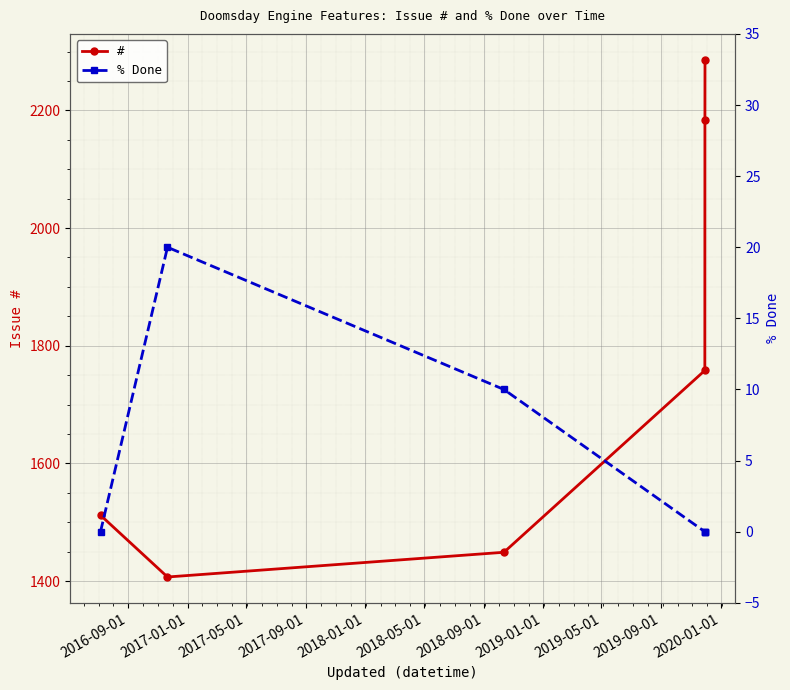

How many data points in # are less than 1758?

3